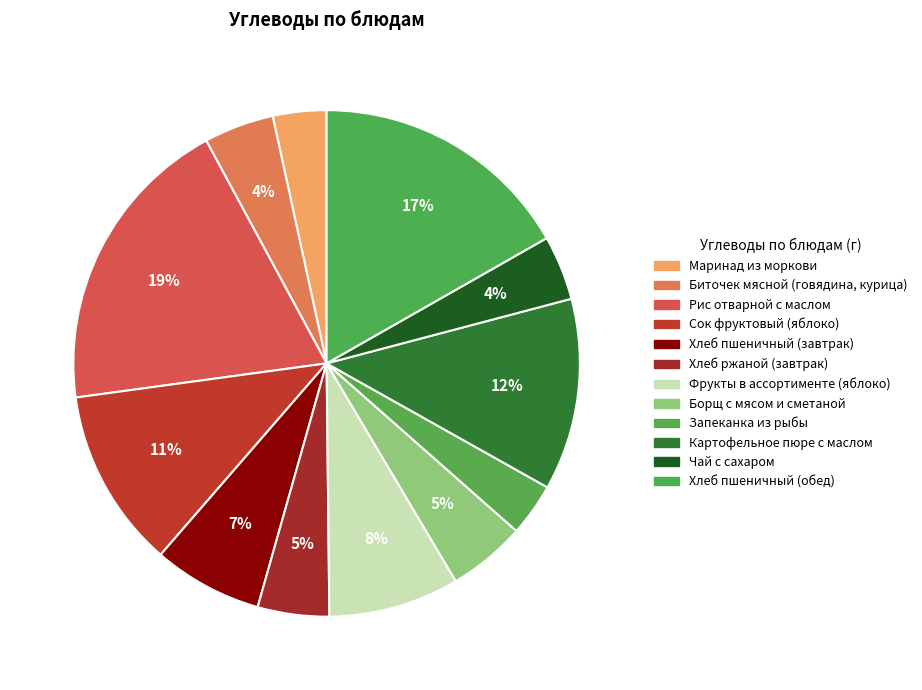

How many slices are in this pie chart?

12